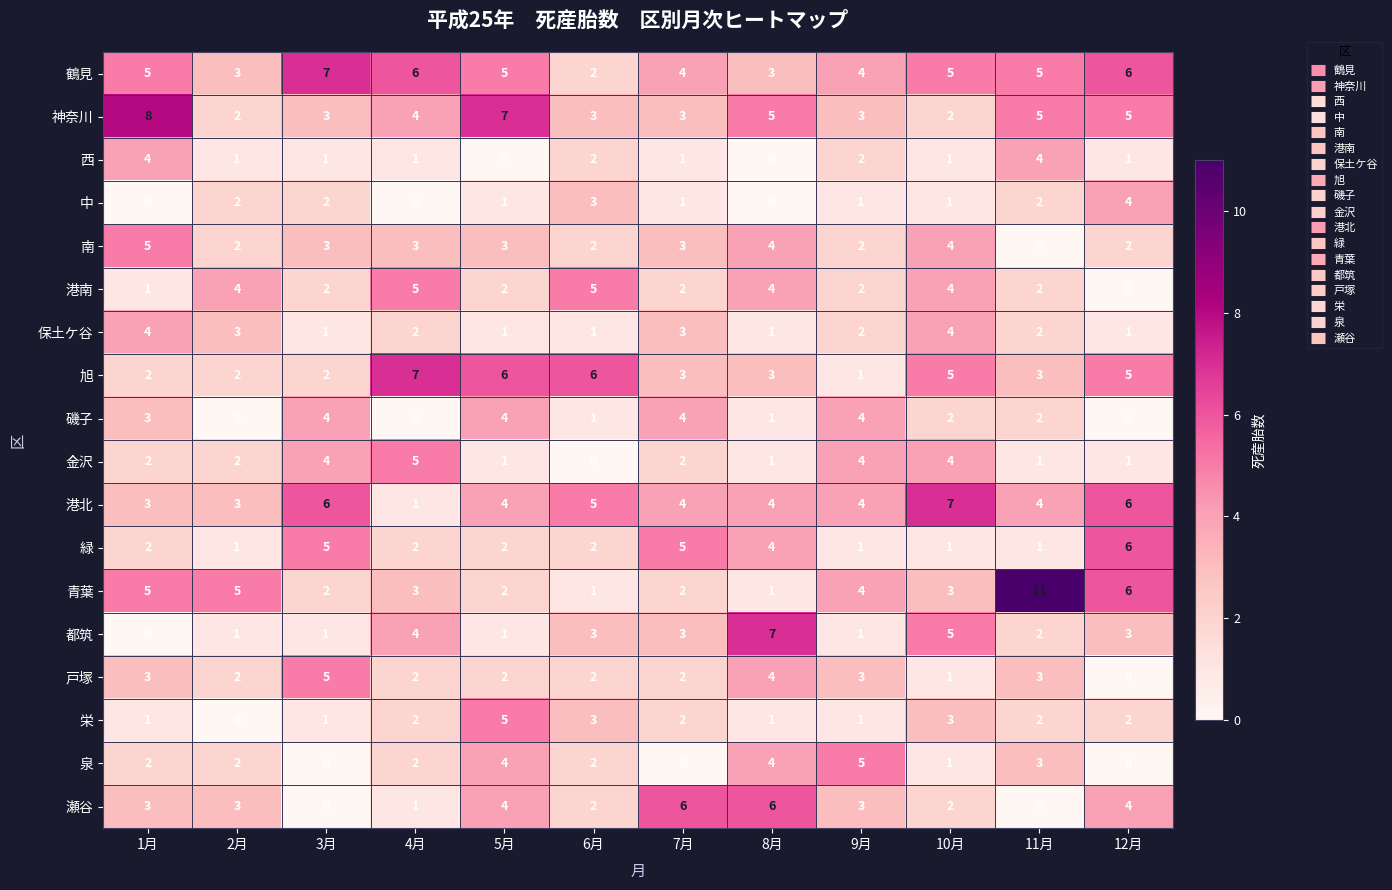

What value does the 南 series have at 10月?

4